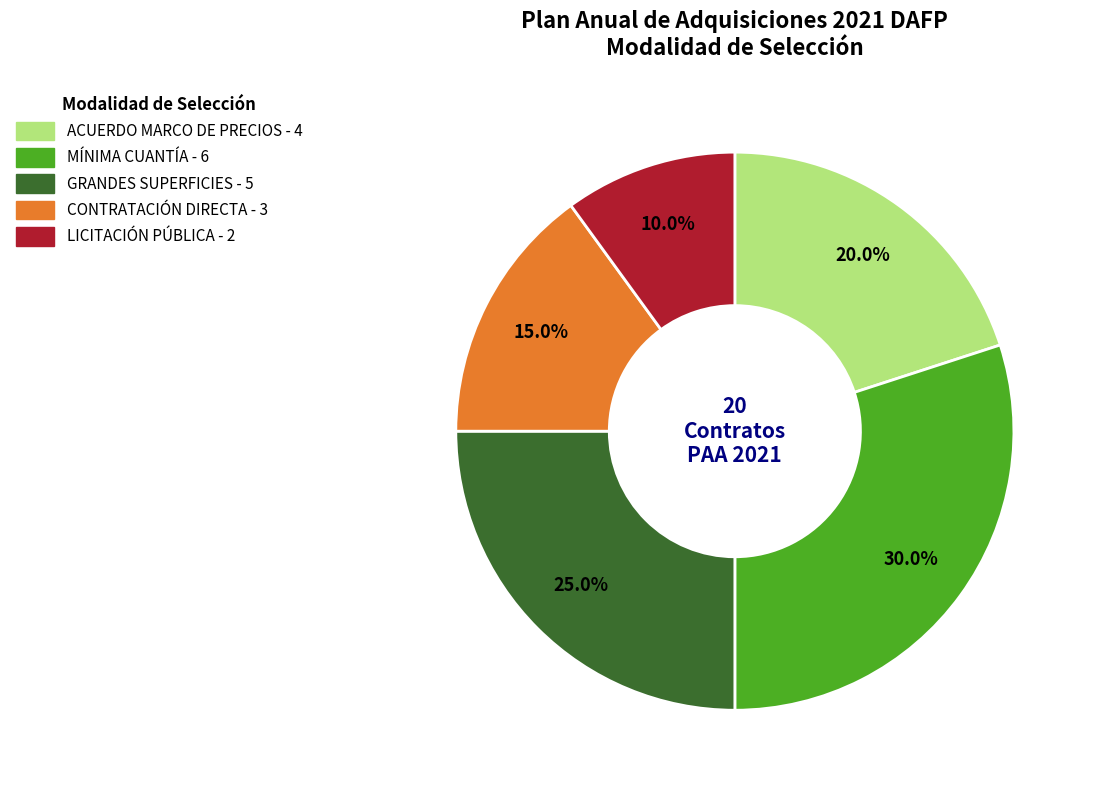

True or false: MÍNIMA CUANTÍA accounts for 30% of the total.

True